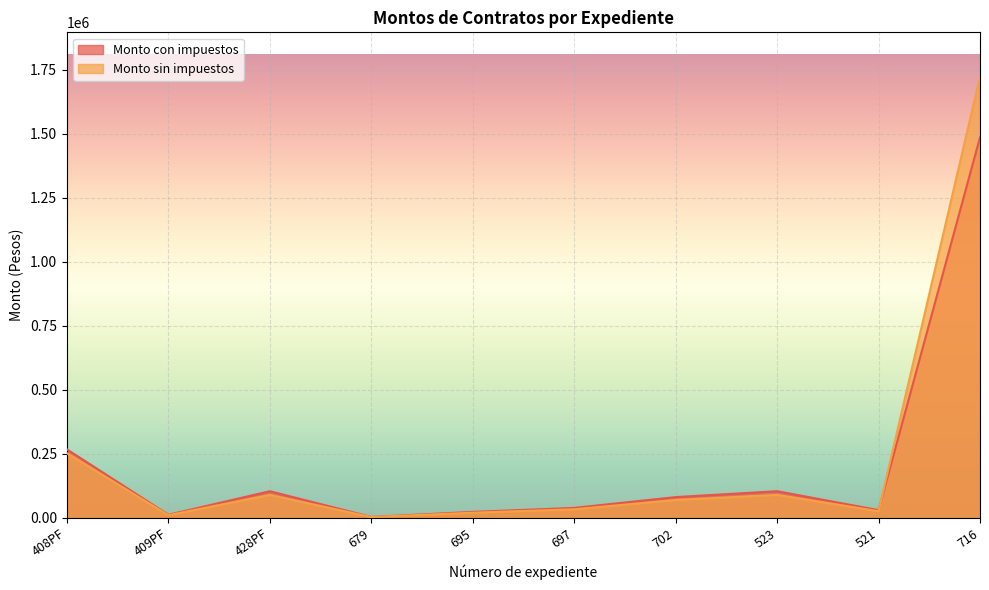

Which series has the largest total across all categories?

Monto sin impuestos